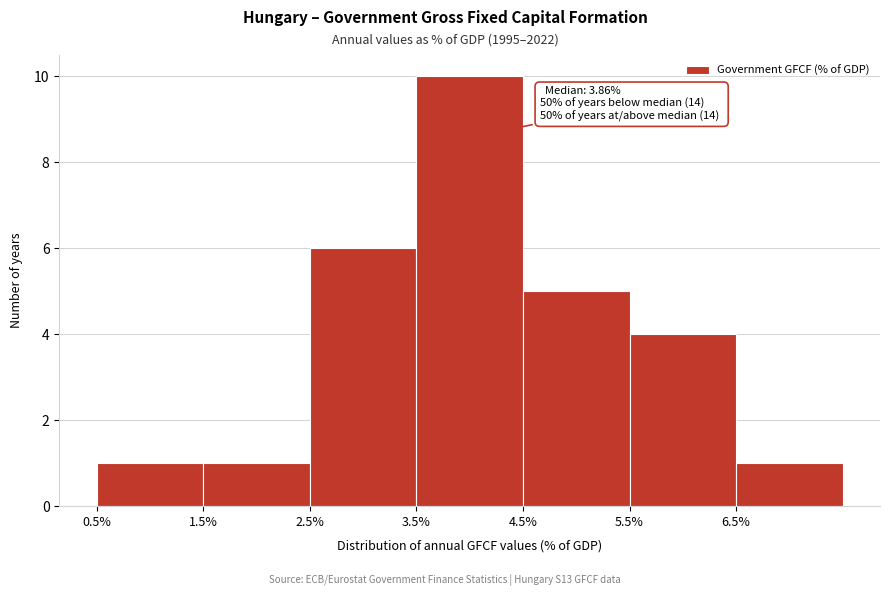

Over which range of the x-axis is the bar tallest?

3.5 to 4.5